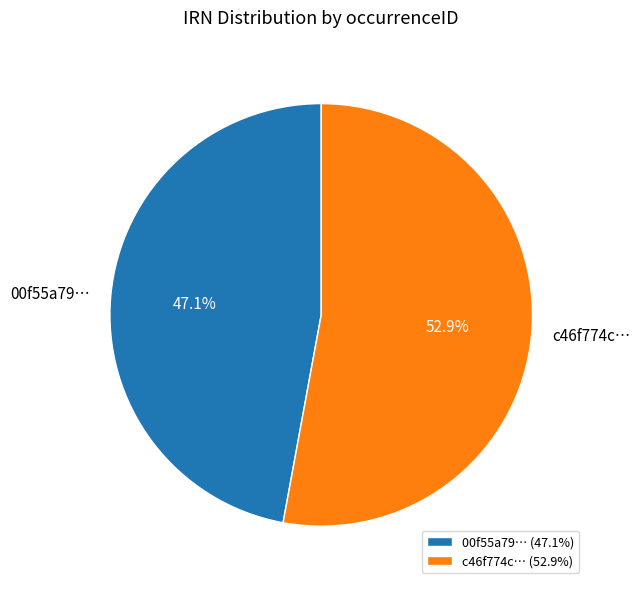

Does any single category account for the majority?

Yes